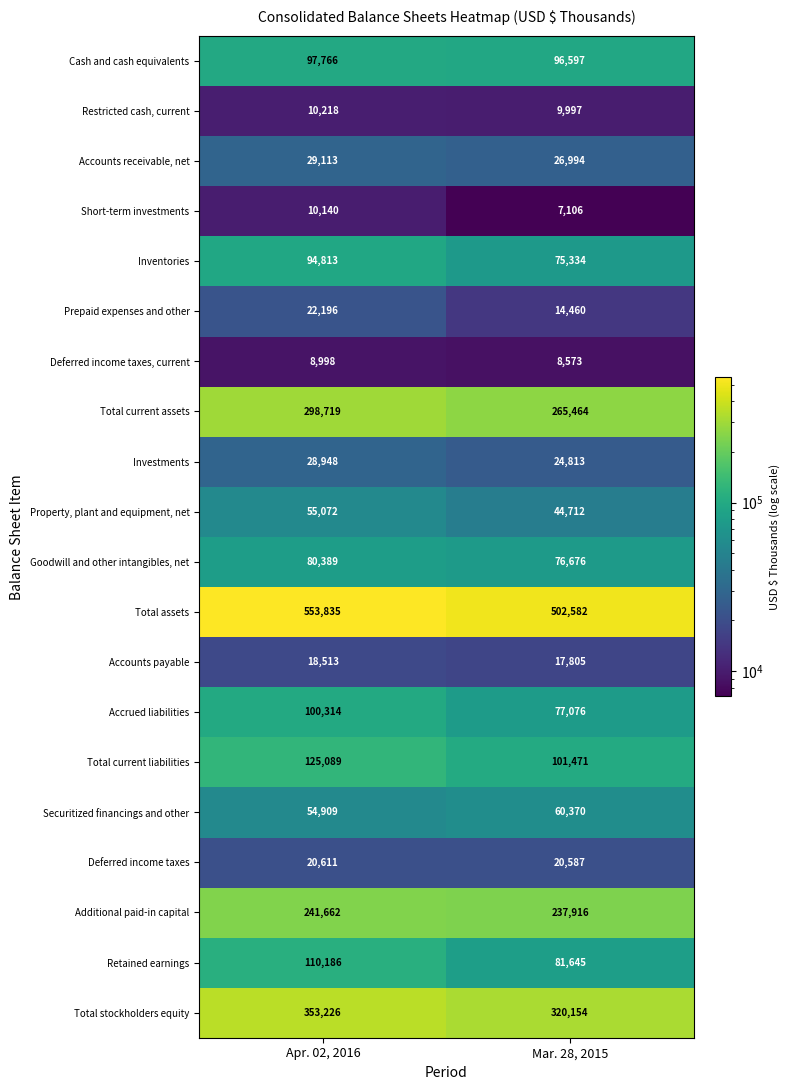

Which category has the lowest value in the Short-term investments series?

Mar. 28, 2015